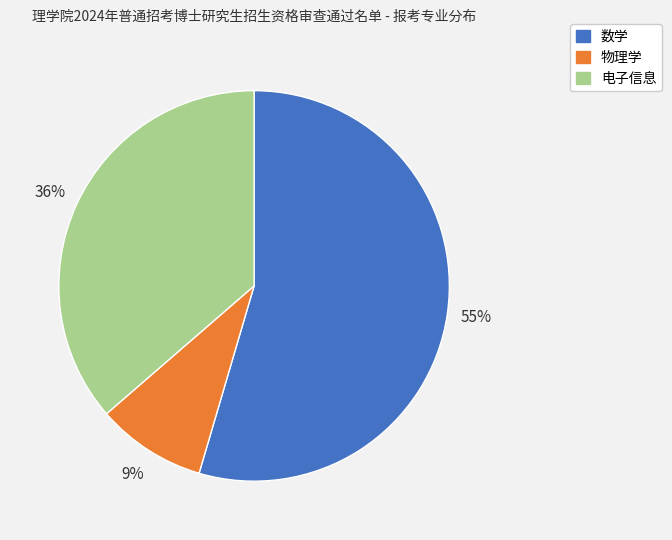

The 物理学 slice represents 9% of the pie. True or false?

True